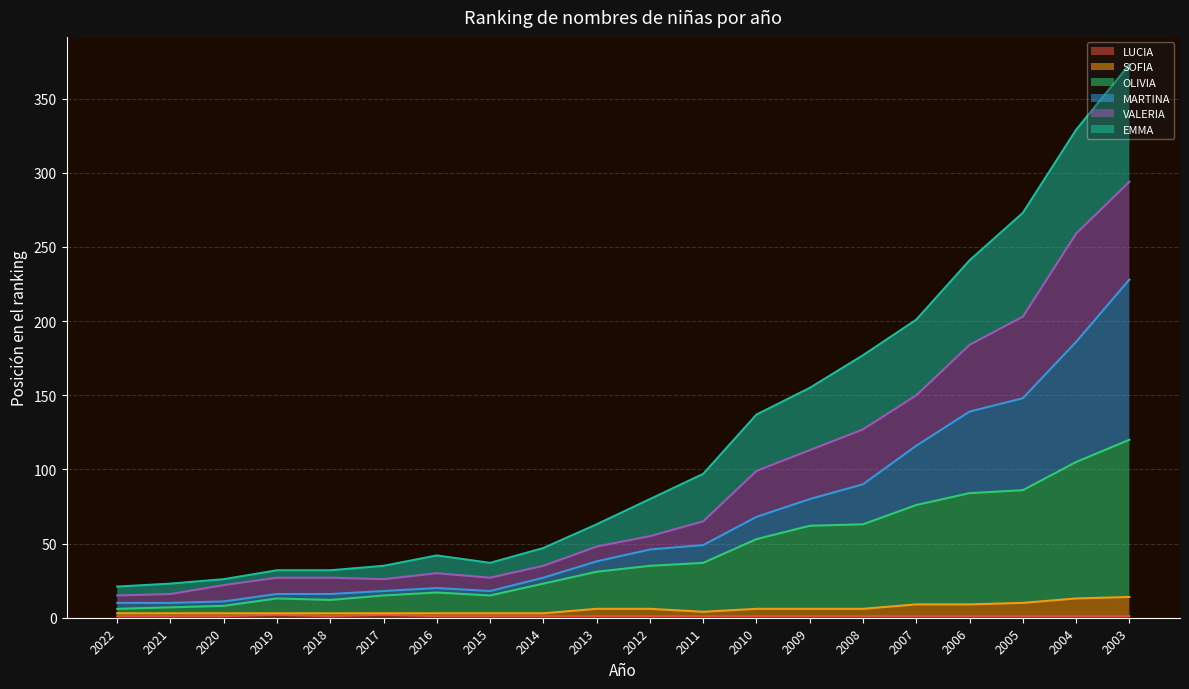

What is the lowest value of the LUCIA series?

1